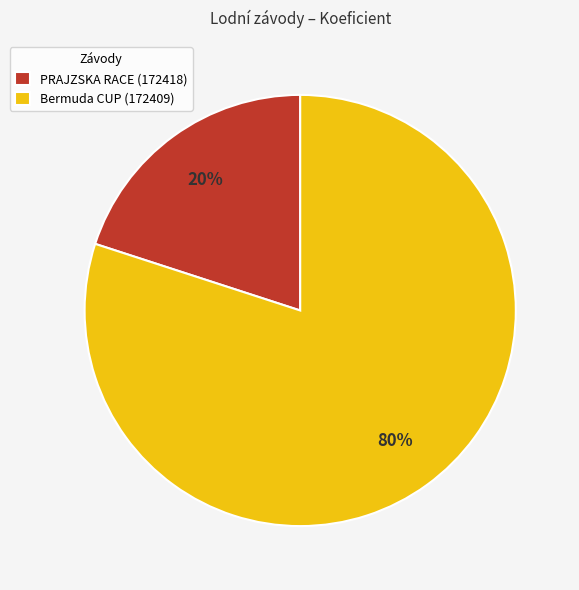

Count the number of slices in the pie.

2